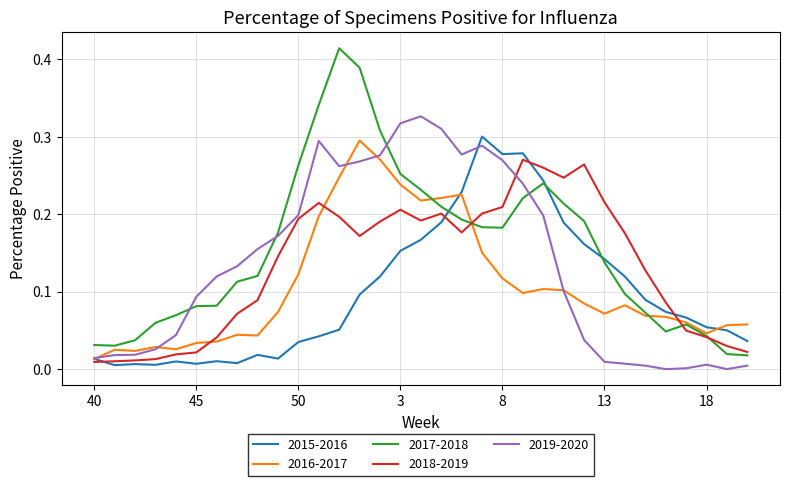

Which series has the largest range (max minus min)?

2017-2018